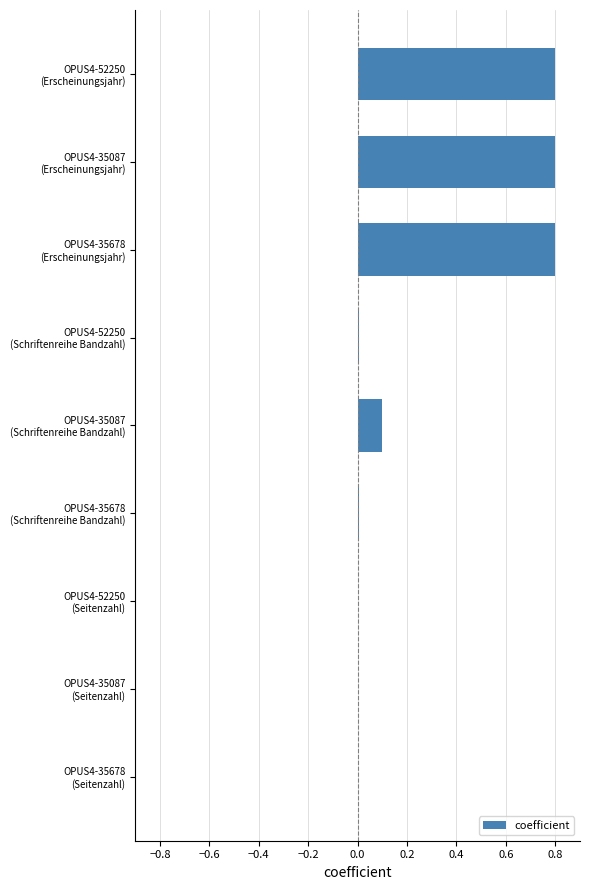

What is the sum of all values?

2.5